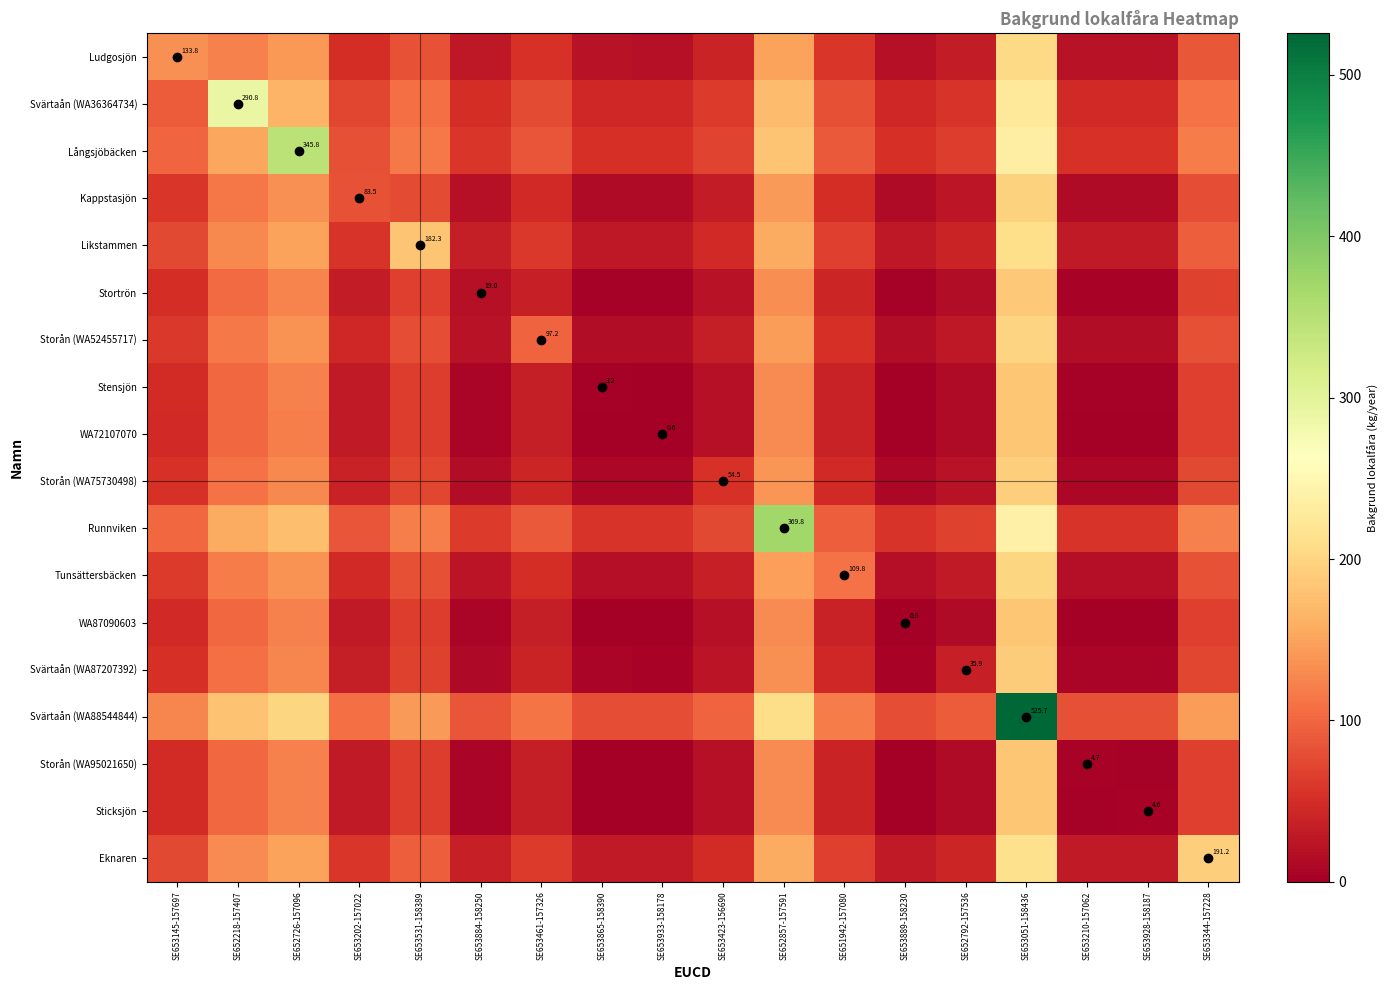

What is the difference between the WA72107070 values at SE653889-158230 and SE653865-158390?

0.9